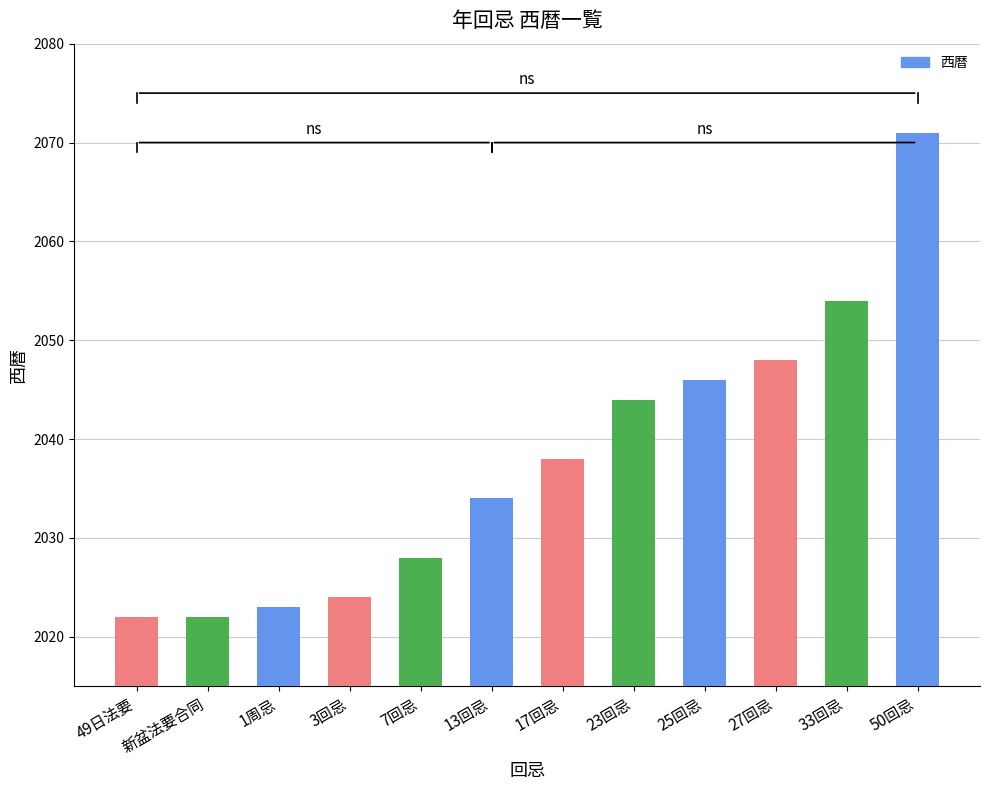

What is the ratio of the value at 50回忌 to the value at 新盆法要合同?

1.0